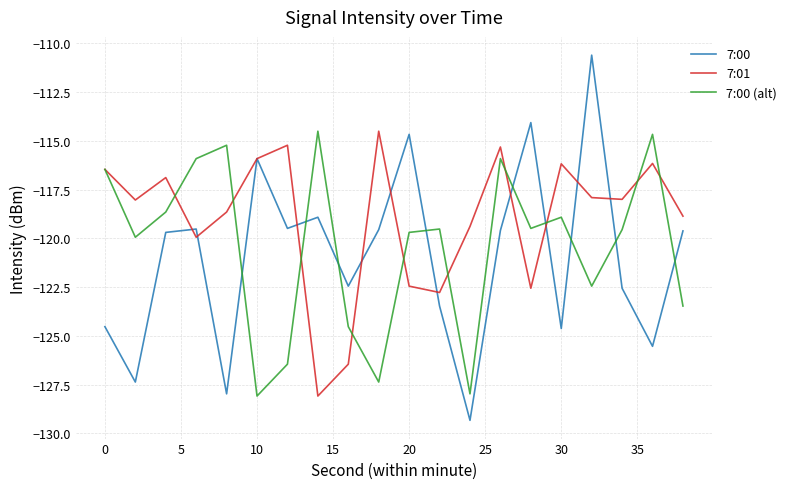

Which series has the widest spread of values?

7:00